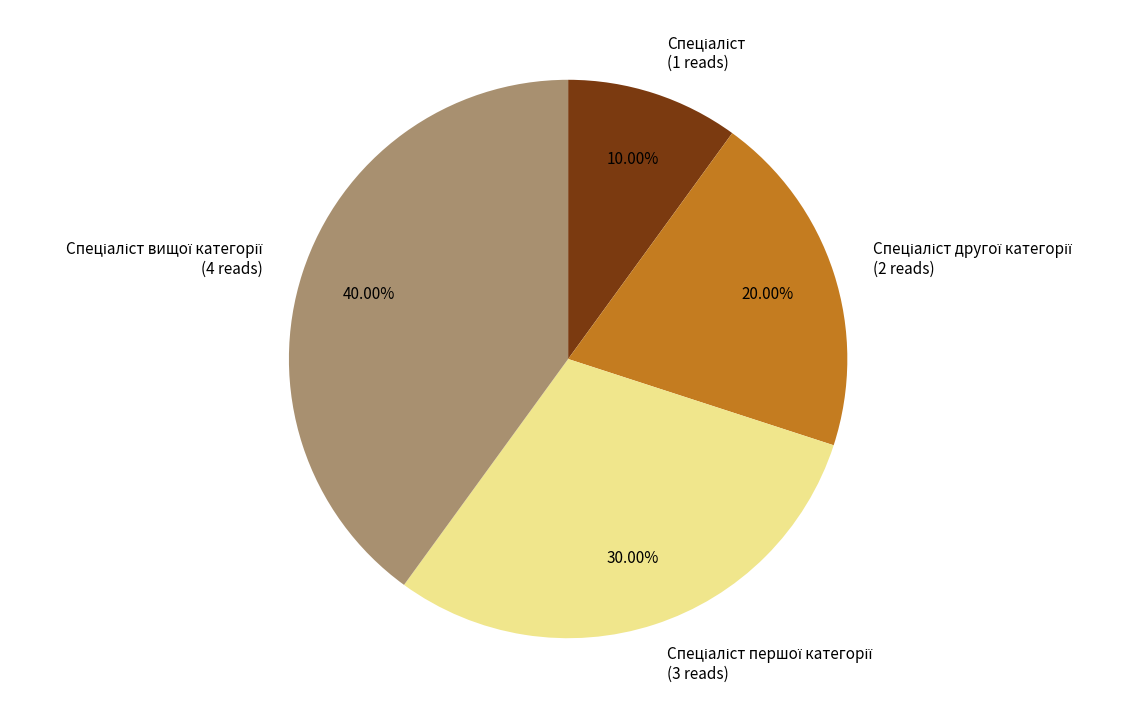

Is there a majority slice in this chart?

No